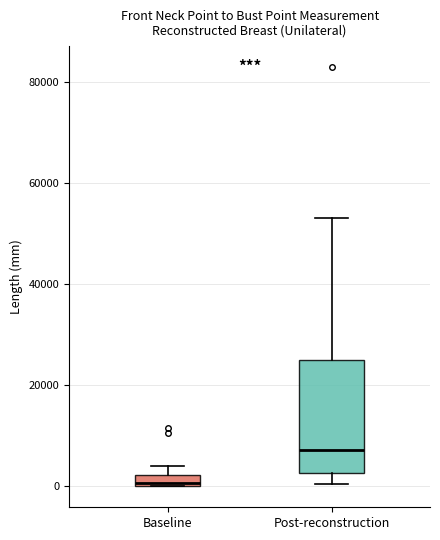

Which box has the lowest median line?

Baseline